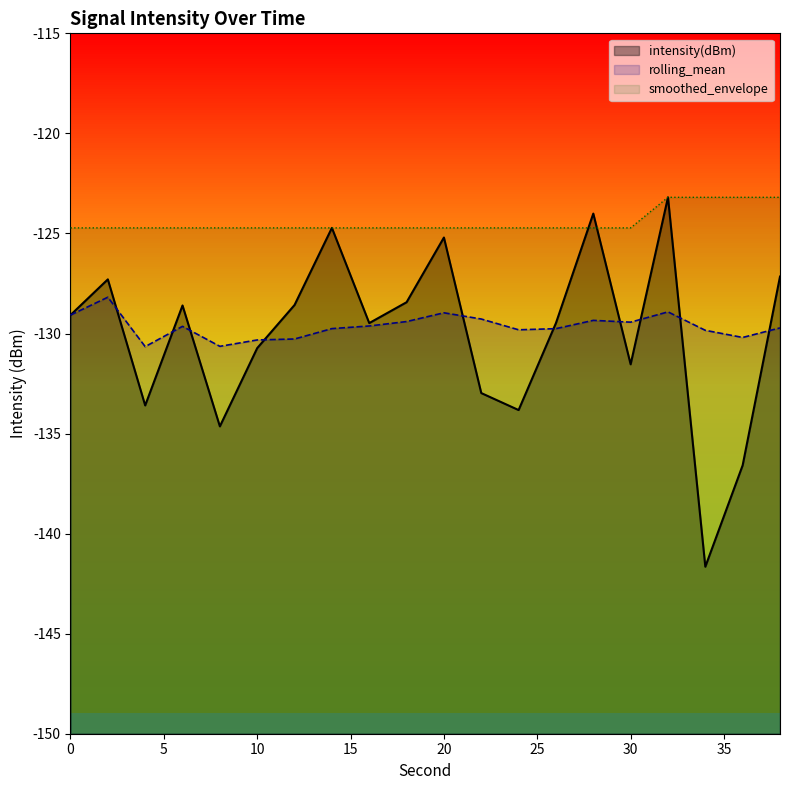

Between 12 and 38, which series saw the biggest shift?

smoothed_envelope